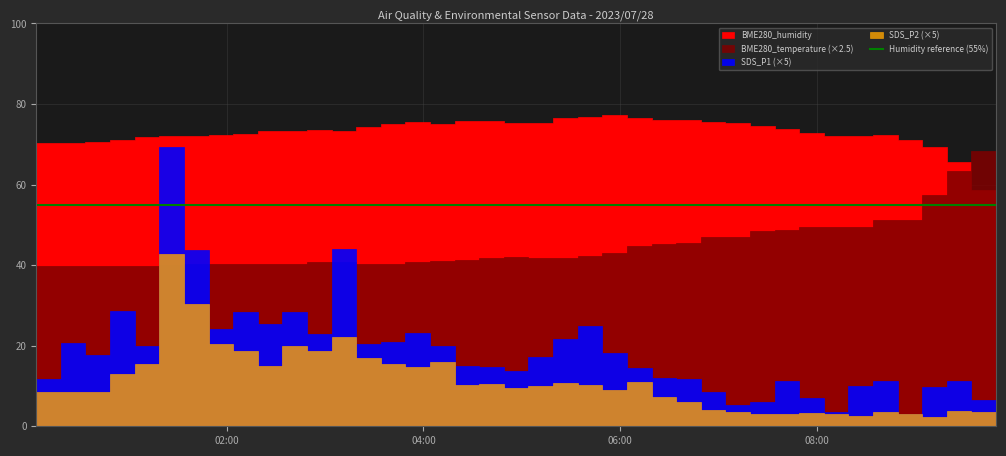

True or false: SDS_P1 has a value of 2.9 at 2023/07/28 06:19.

True